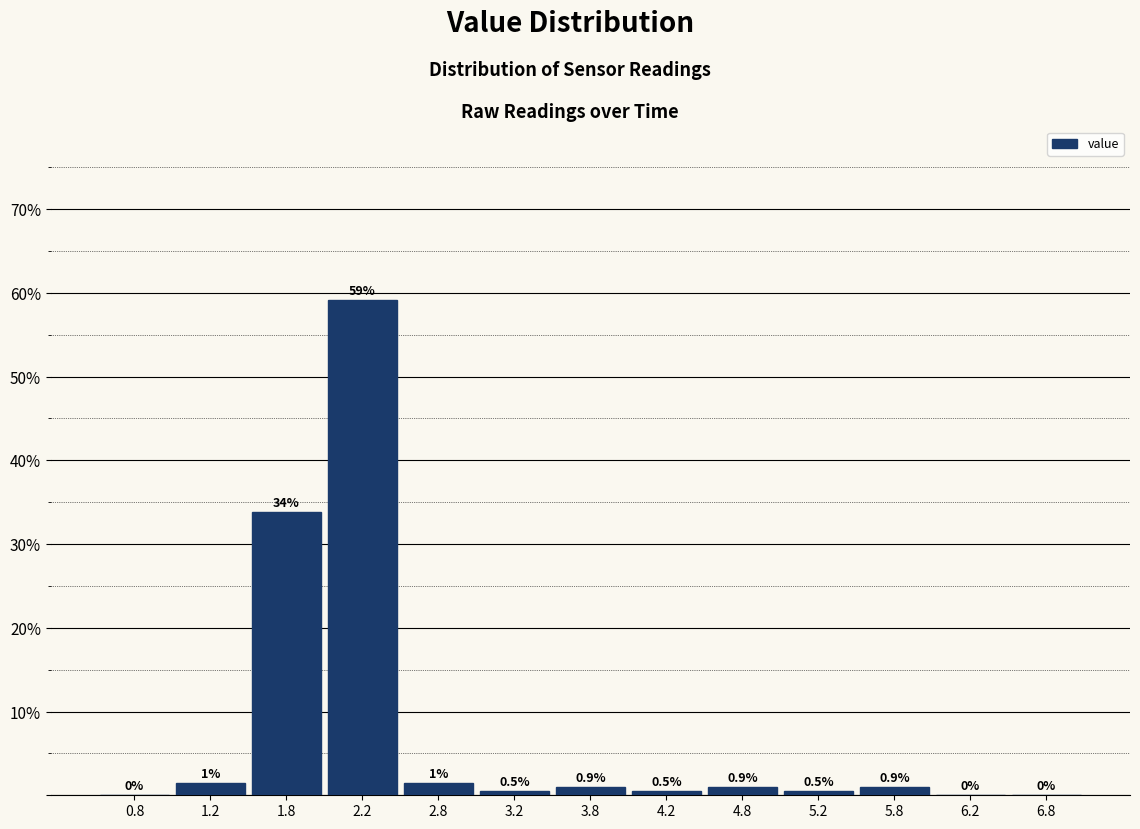

Over which range of the x-axis is the bar tallest?

2.0 to 2.5